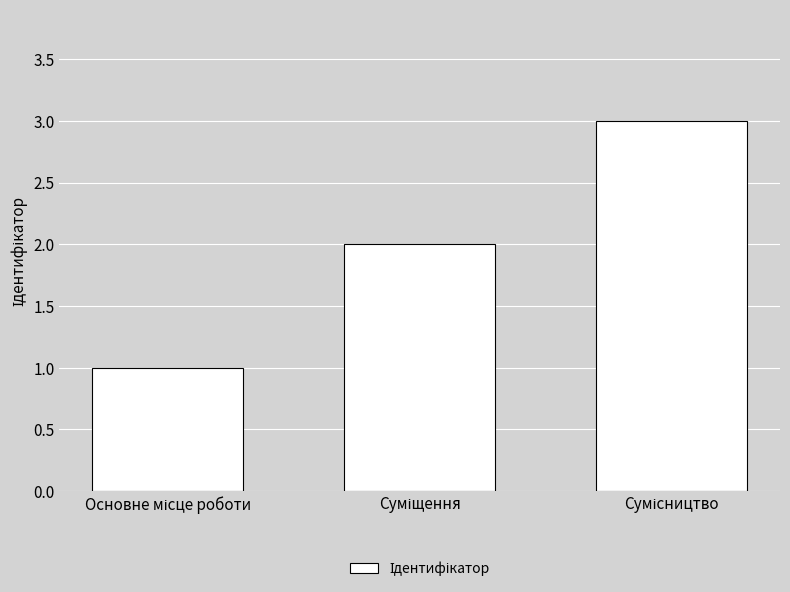

How many series are shown in this chart?

1